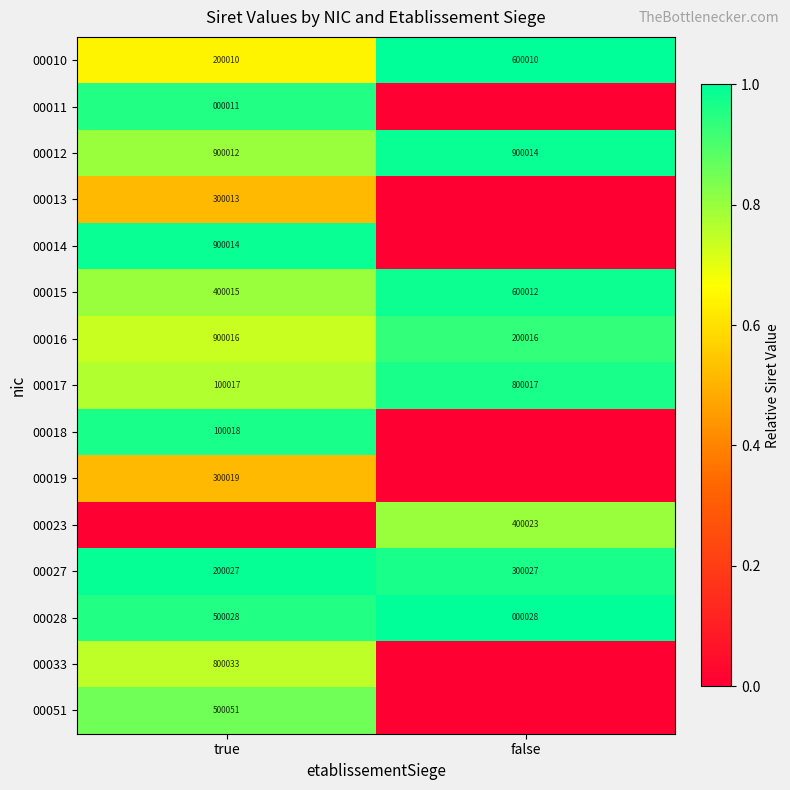

List the labels in order of 00012 value, smallest first.

true, false